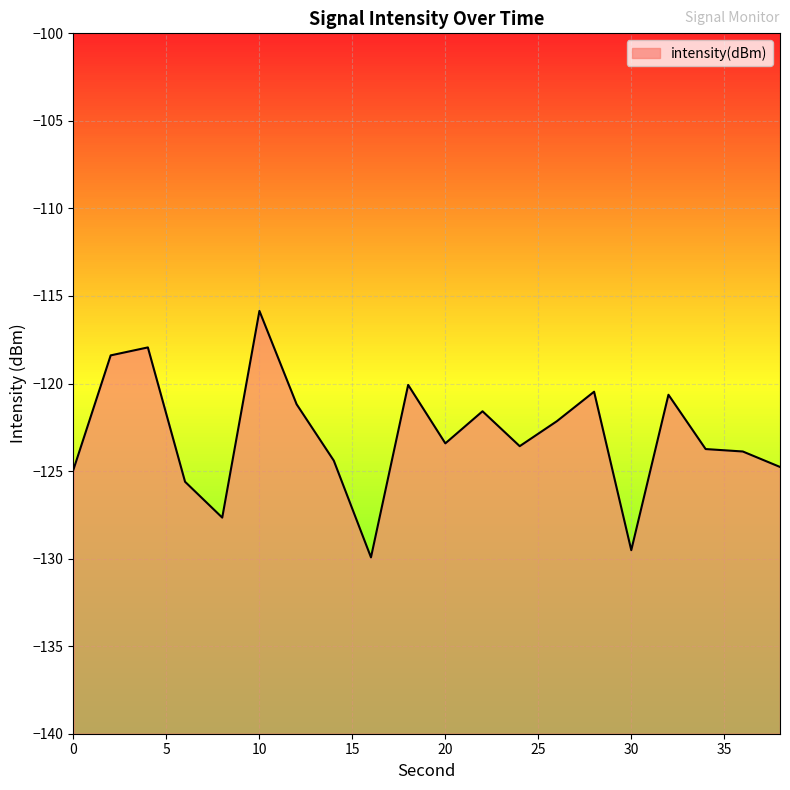

At which label does the data first exceed -123?

2